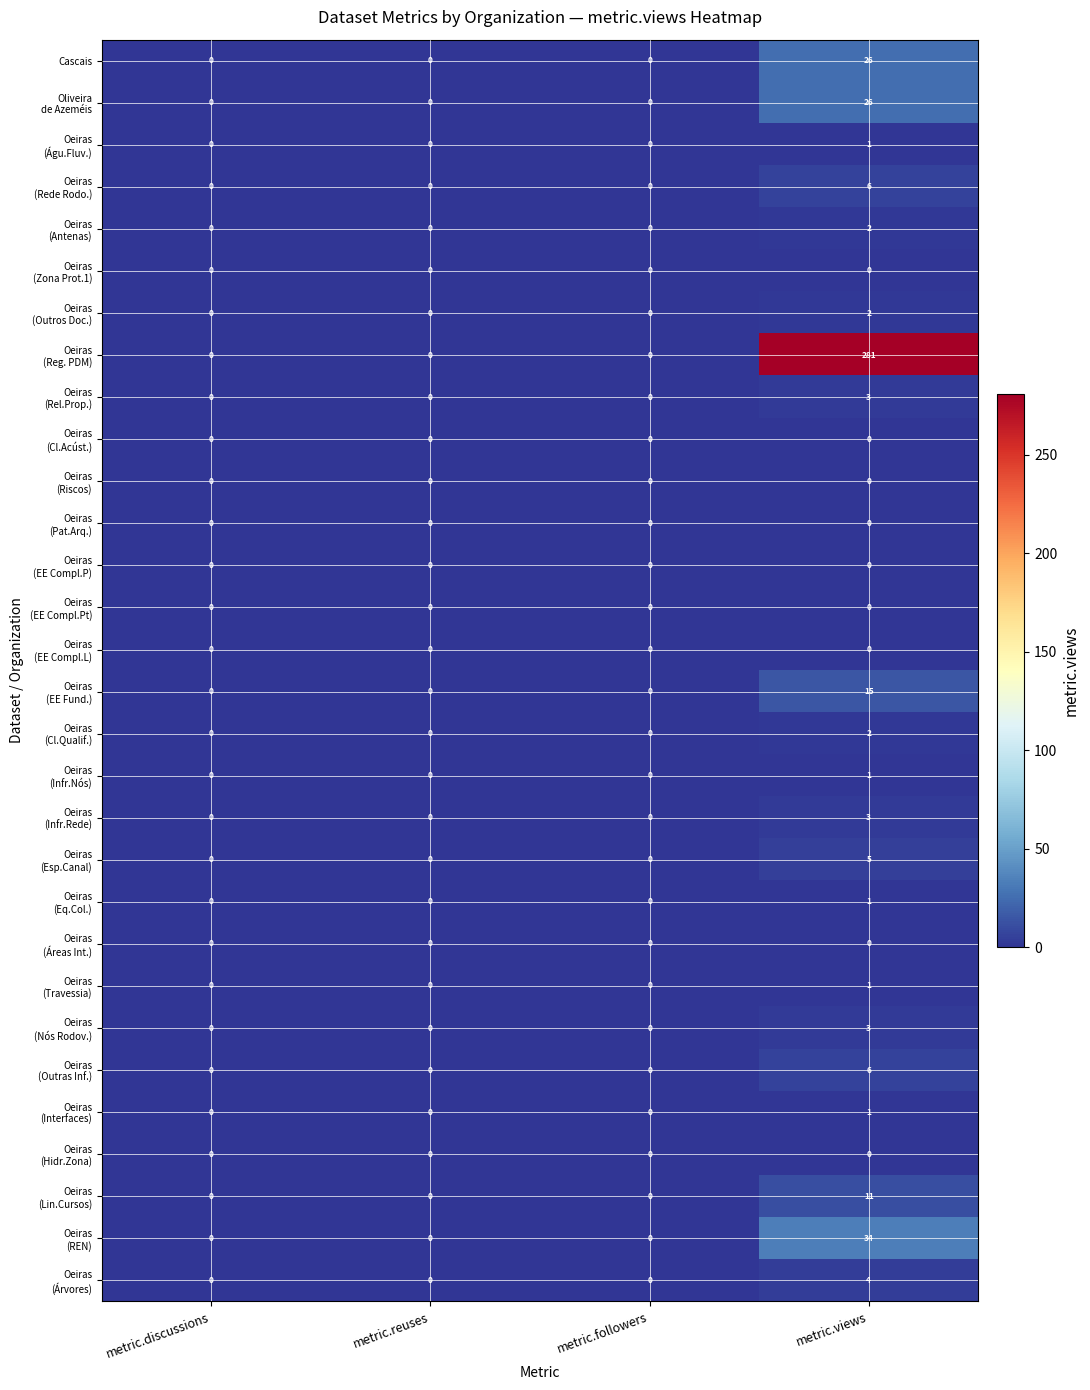

At which category does the chart reach its peak across all series?

metric.views